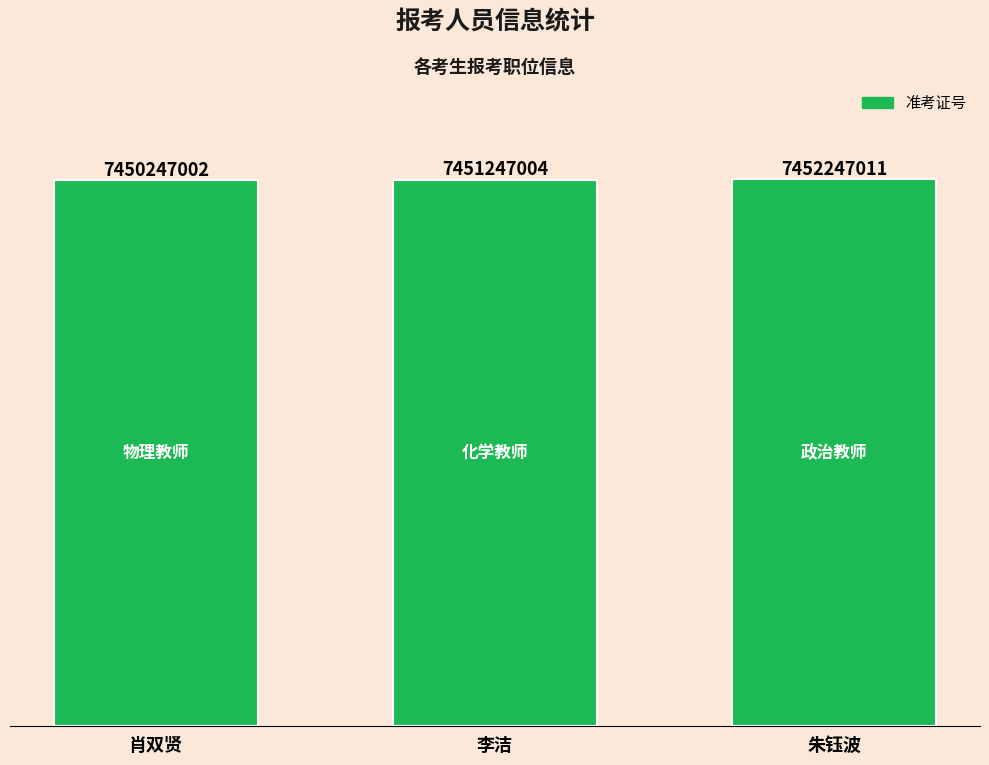

What position from the left is 李洁?

2